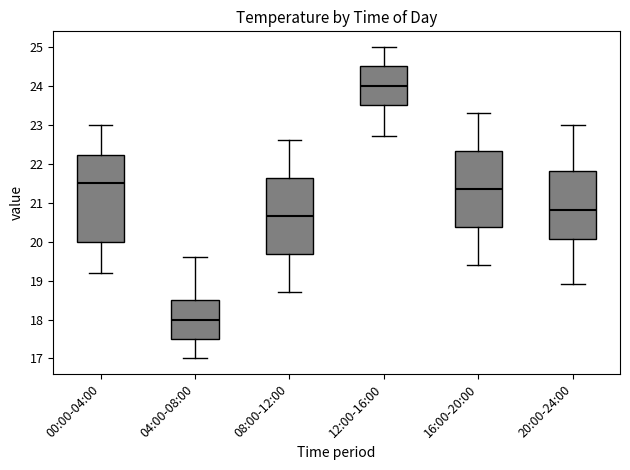

Reading left to right, transcribe this box plot: for each box, give where its median line is, the range the box spans, and where its two whiskers end, as read against the y-axis. The values are not printed on the chart, so give them approximately, as read against the axis.

00:00-04:00: median 21.5, box 20.0 to 22.2, whiskers 19.2 to 23.0
04:00-08:00: median 18.0, box 17.5 to 18.5, whiskers 17.0 to 19.6
08:00-12:00: median 20.7, box 19.7 to 21.6, whiskers 18.7 to 22.6
12:00-16:00: median 24.0, box 23.5 to 24.5, whiskers 22.7 to 25.0
16:00-20:00: median 21.4, box 20.4 to 22.3, whiskers 19.4 to 23.3
20:00-24:00: median 20.8, box 20.1 to 21.8, whiskers 18.9 to 23.0